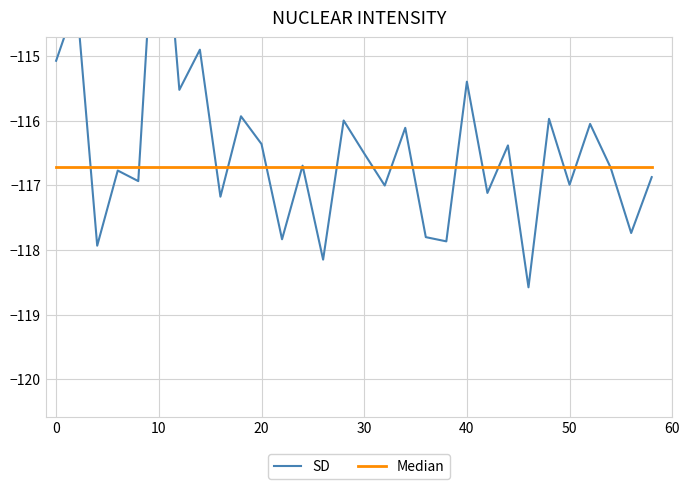

True or false: Median has more than 0 points higher than both neighbors.

False